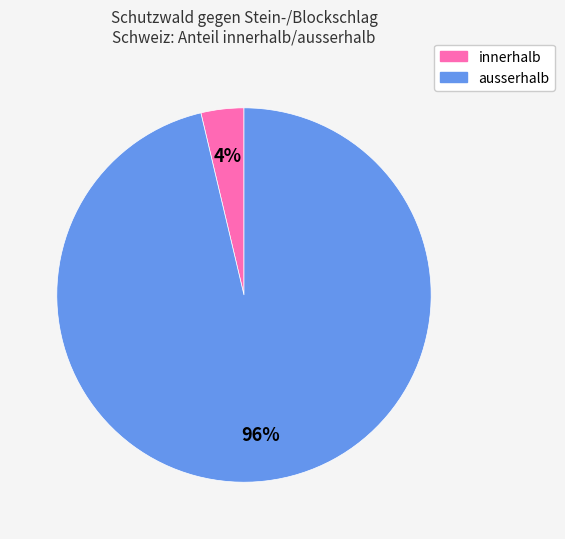

What is the largest slice in the pie chart?

ausserhalb